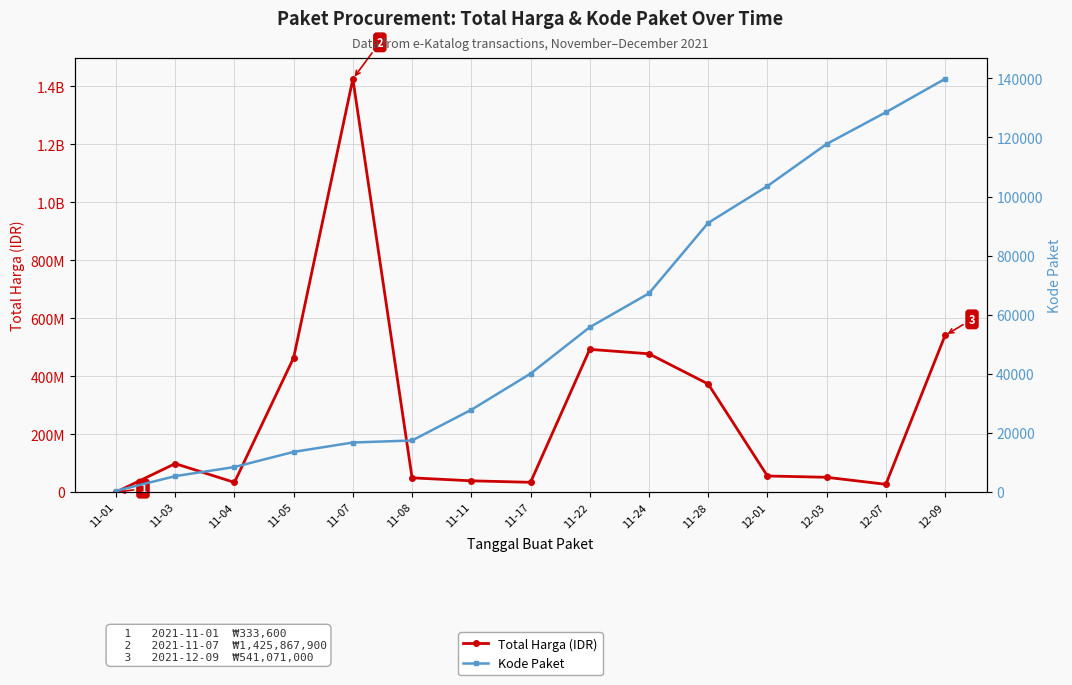

List the labels in order of Kode Paket value, largest first.

12-09, 12-07, 12-03, 12-01, 11-28, 11-24, 11-22, 11-17, 11-11, 11-08, 11-07, 11-05, 11-04, 11-03, 11-01